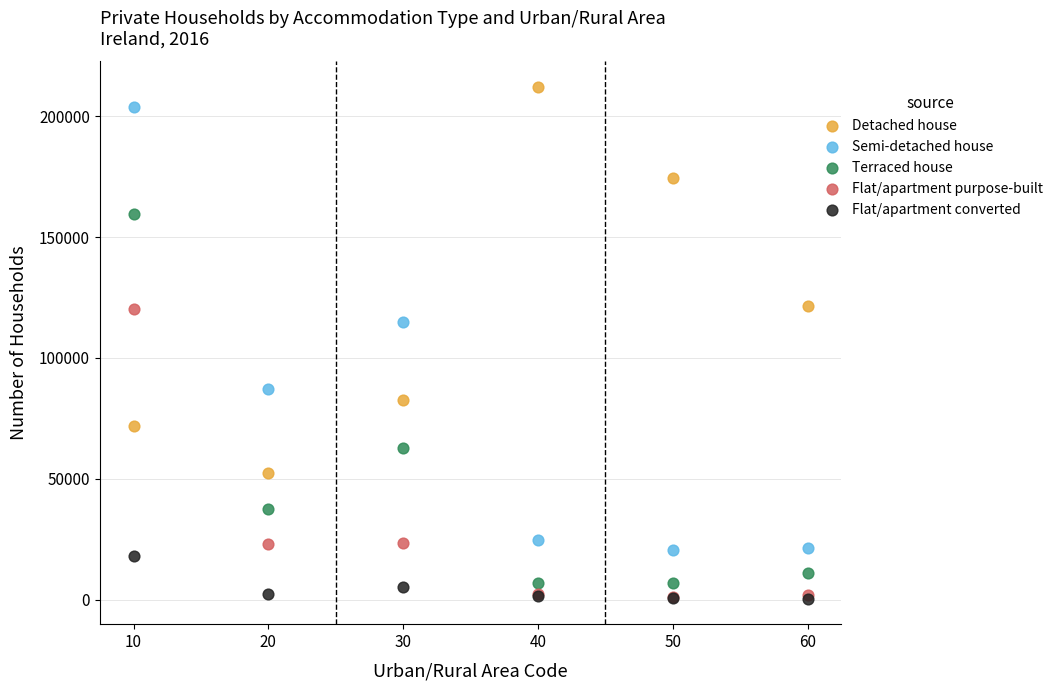

Across all series, what Y value is closest to 106233?

114654